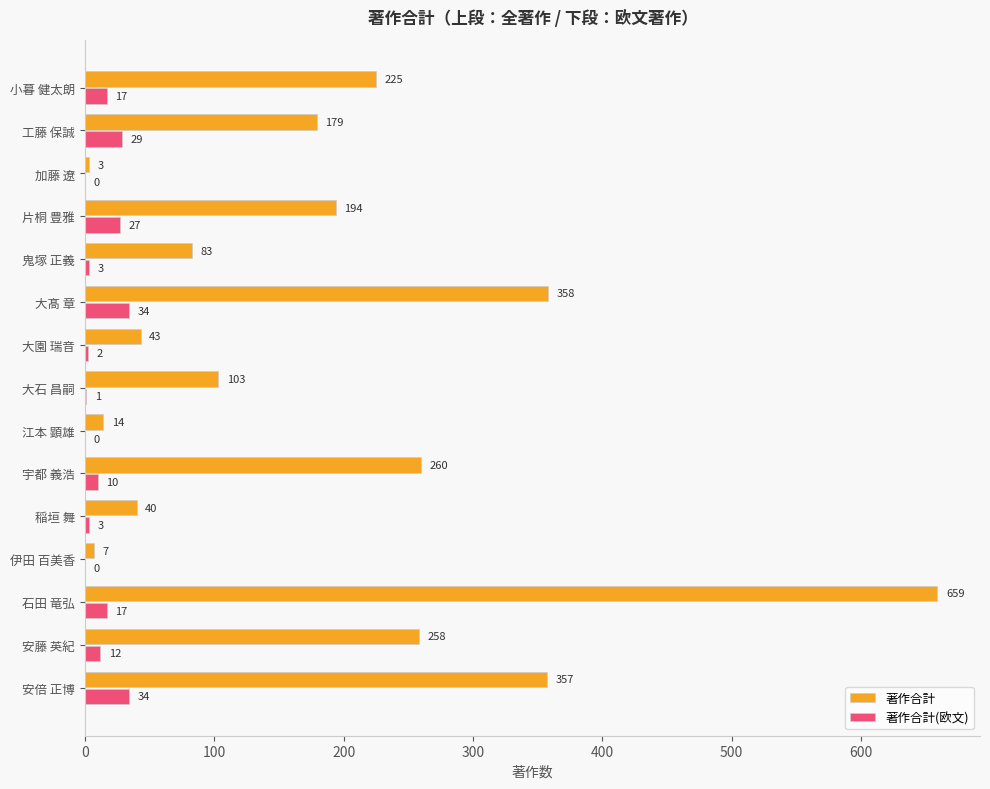

Is it true that 著作合計(欧文) equals 12 at 安藤 英紀?

True